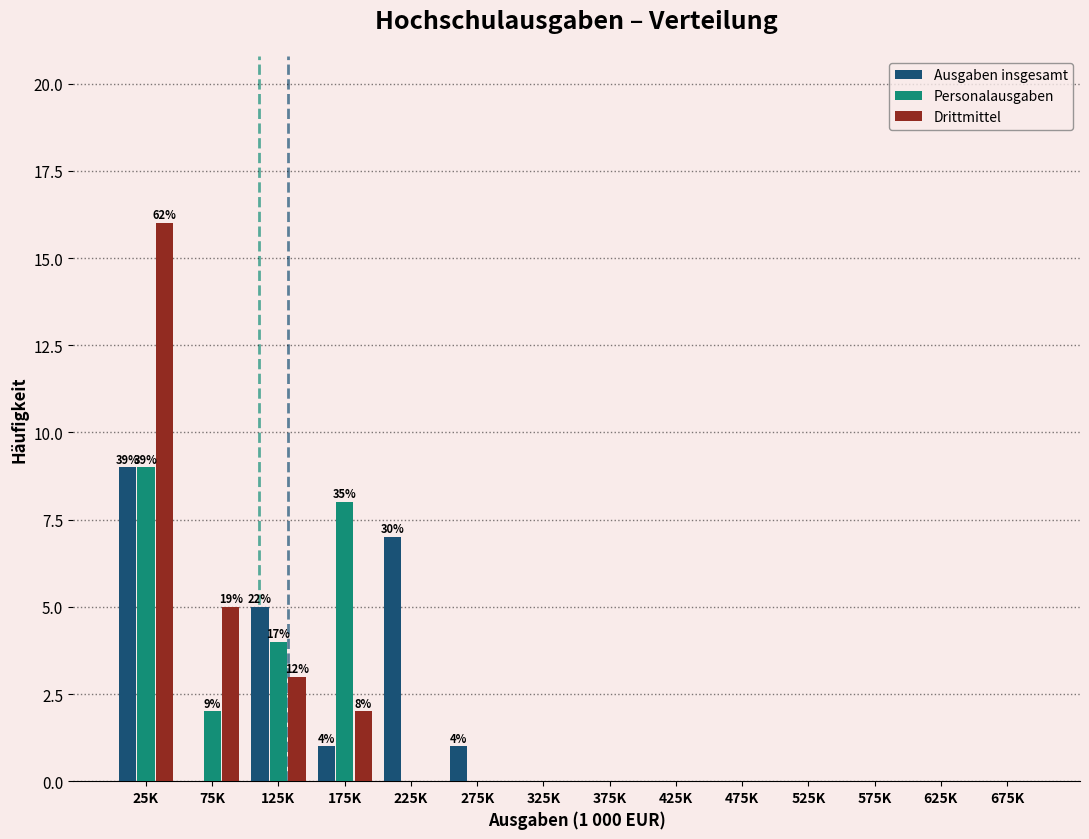

Which category has the highest value across all series?

25K